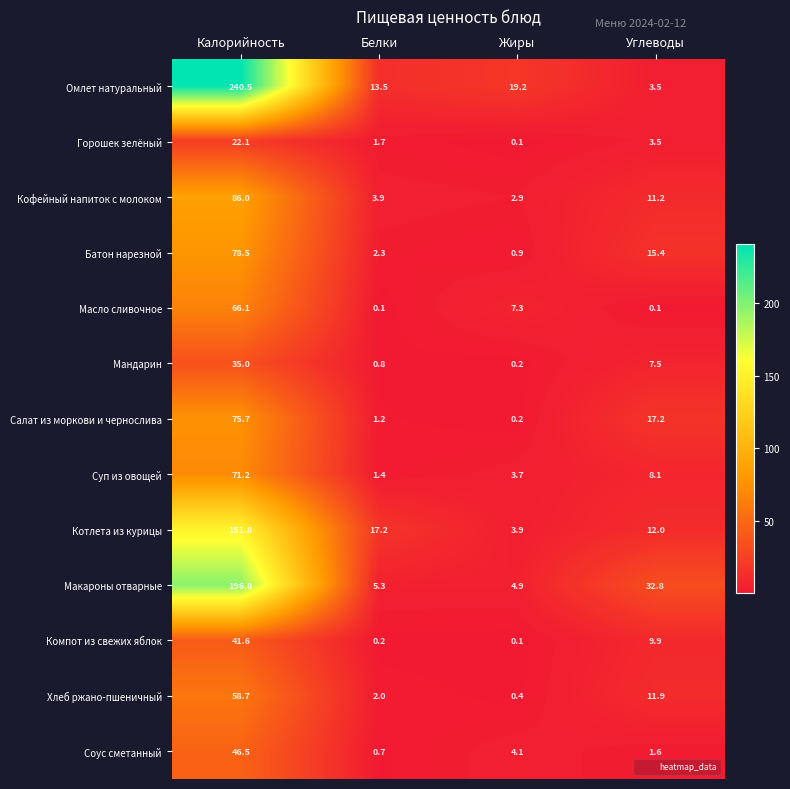

What is the sum of the Мандарин values at Калорийность and Углеводы?

42.5